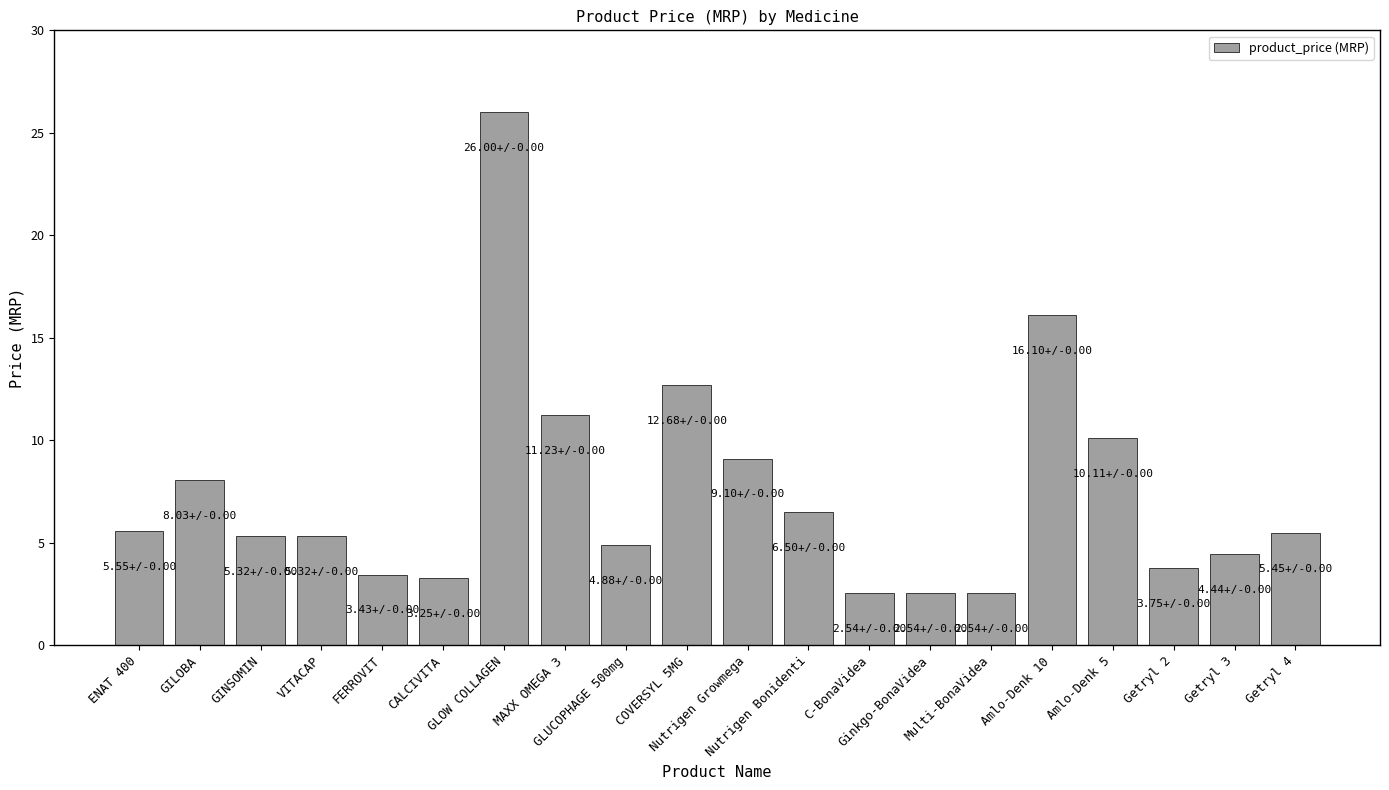

What is the greatest value displayed?

26.0